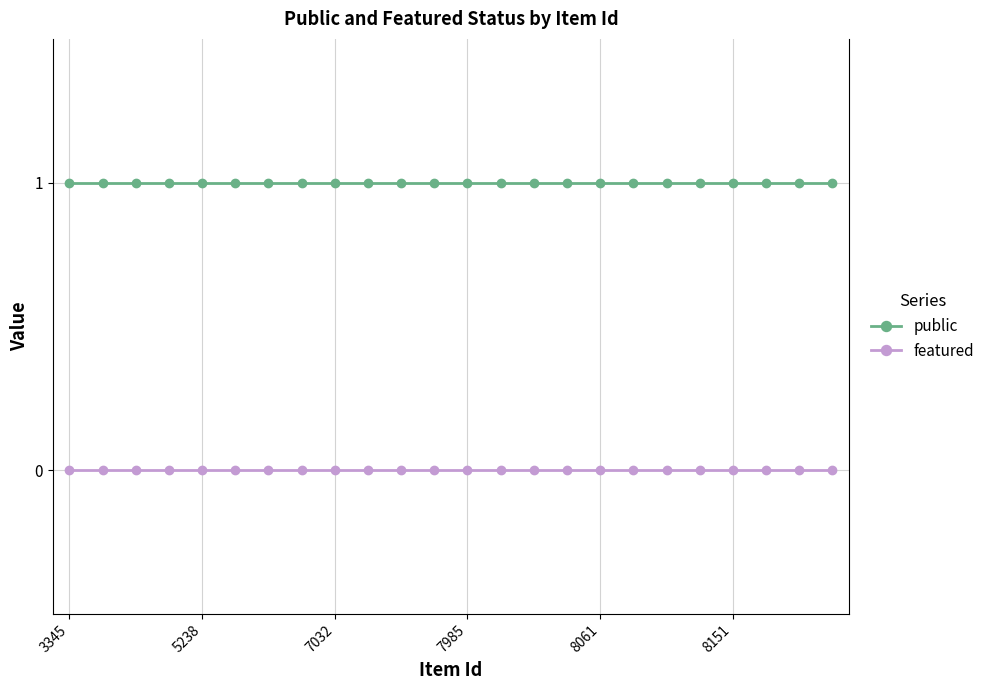

List the series in order of their peak value, lowest first.

featured, public